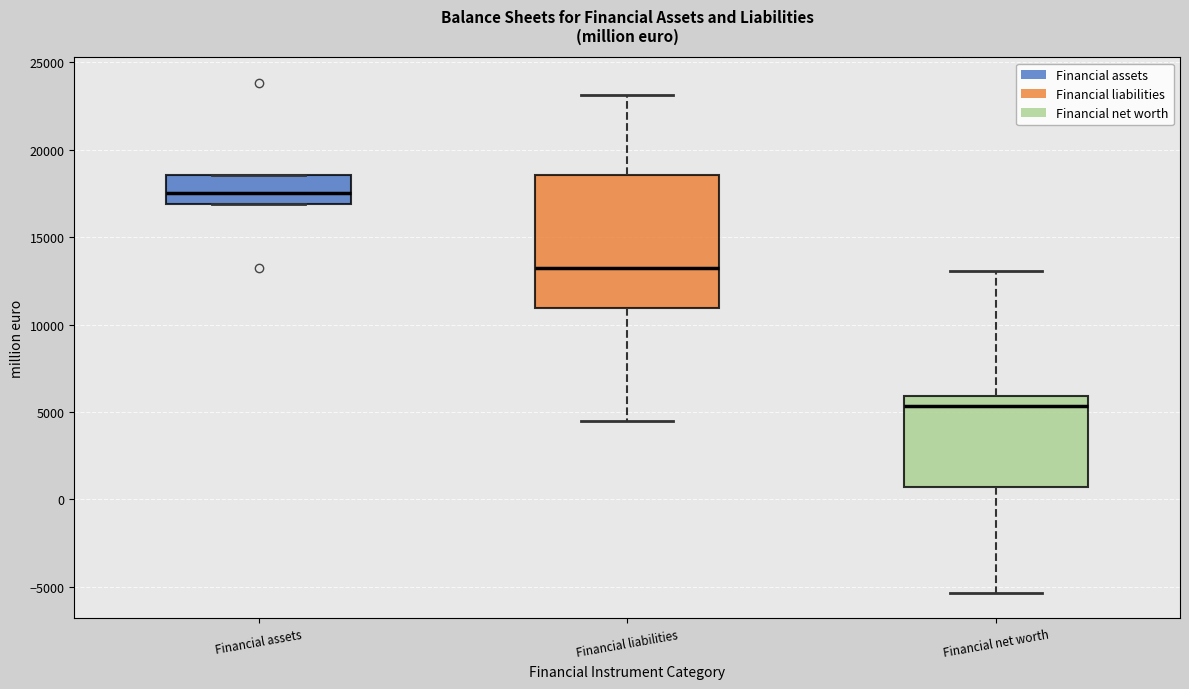

Which box's median line is the highest?

Financial assets